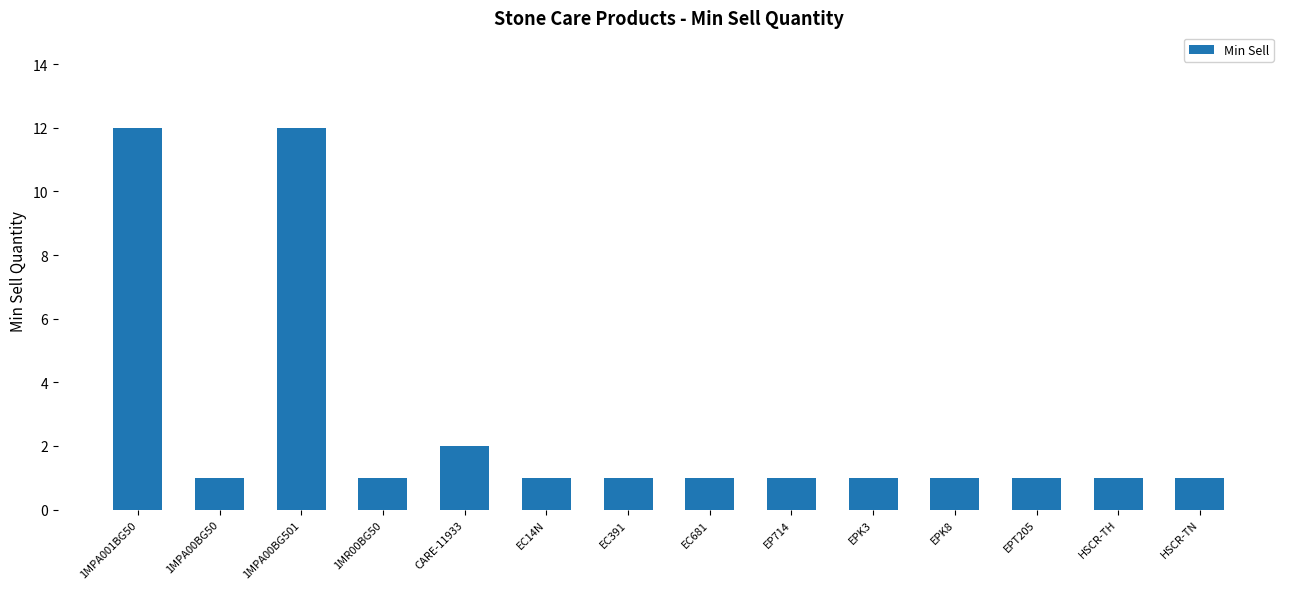

What is the label of the 3rd bar from the left?

1MPA00BG501